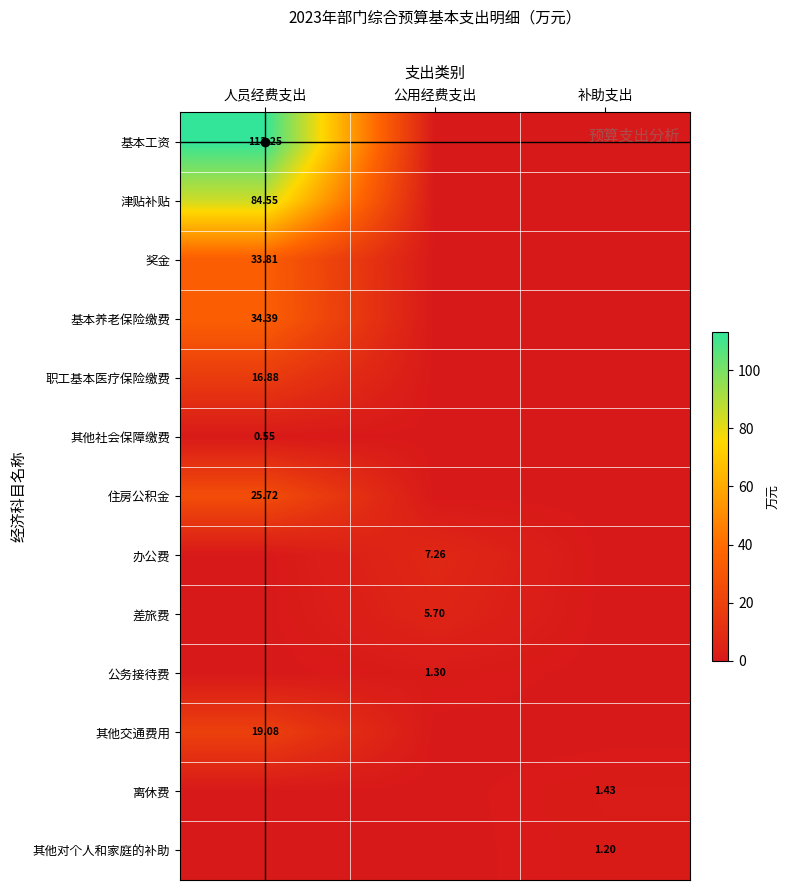

What is the highest value of the 津贴补贴 series?

84.5